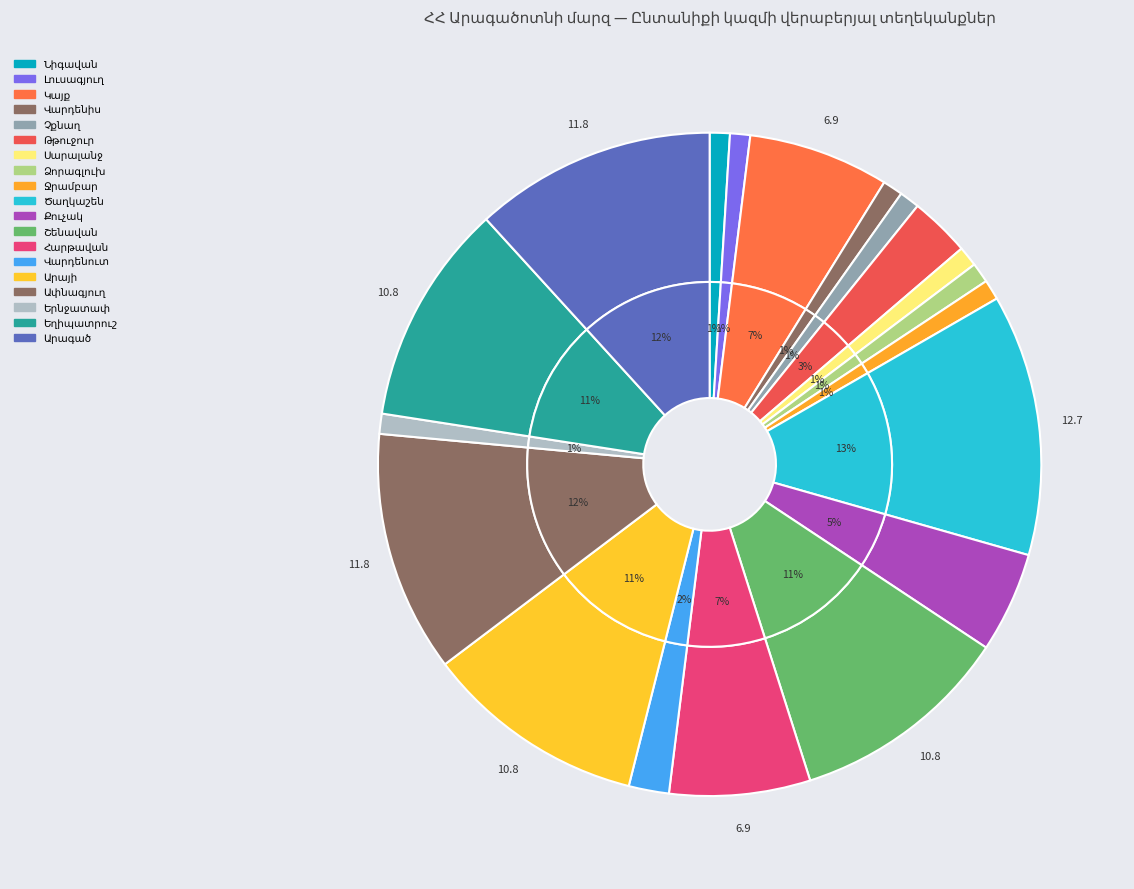

What is the smallest slice in the pie chart?

Նիգավան